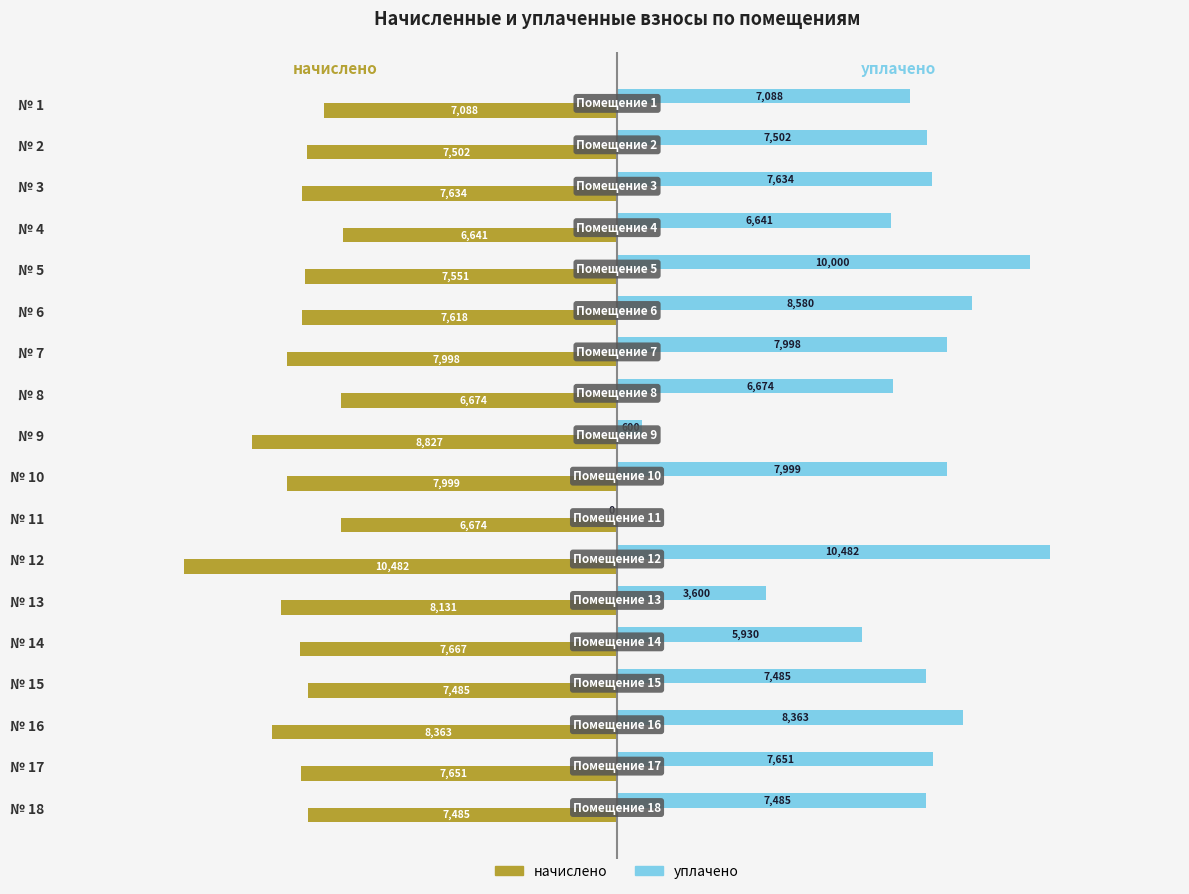

The начислено series shows -7485.1 at № 18. True or false?

True